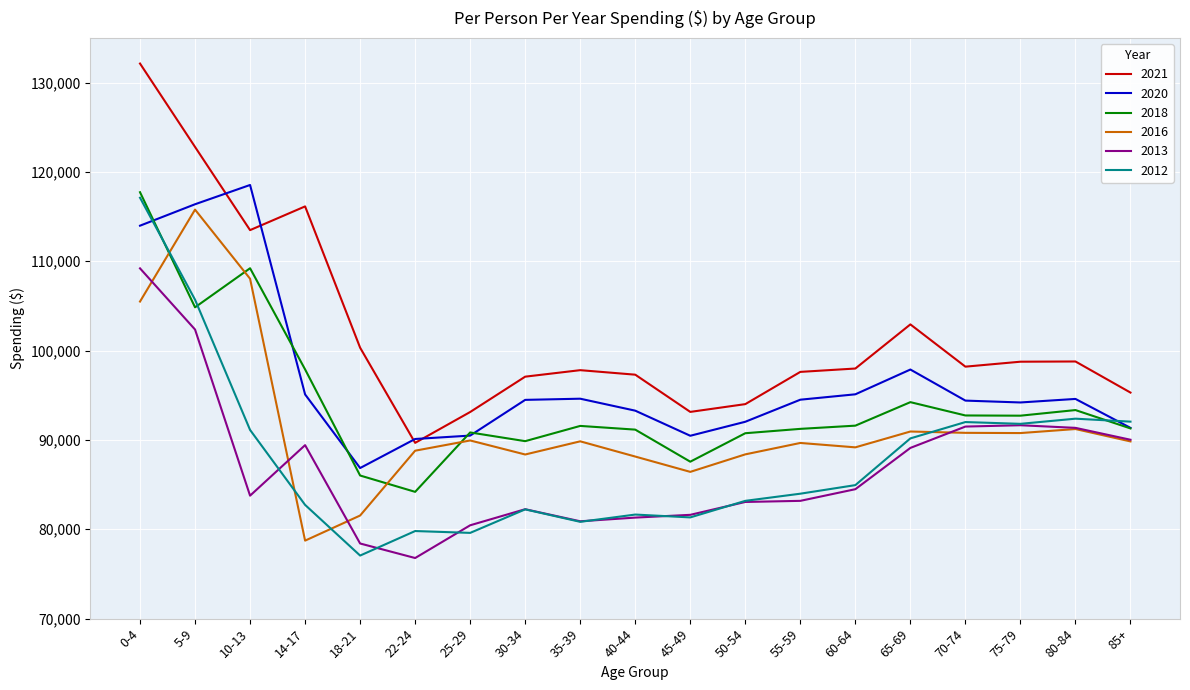

Which label corresponds to the largest value in the chart?

0-4